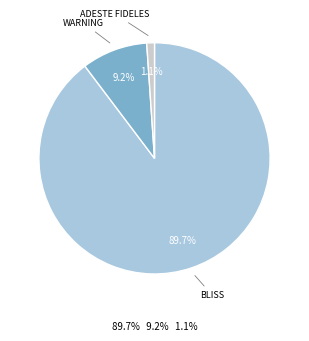

How many segments does this pie chart have?

3